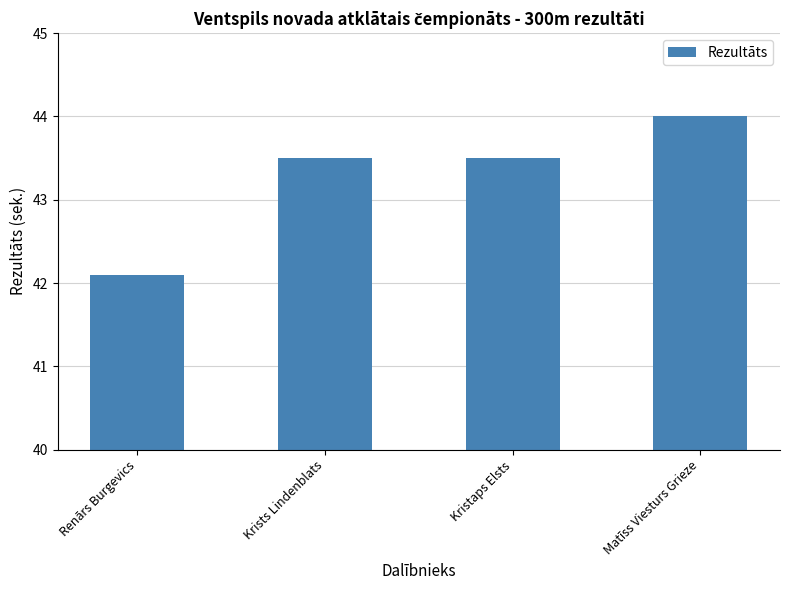

The chart shows a value of 70.1 at Kristaps Elsts. True or false?

False